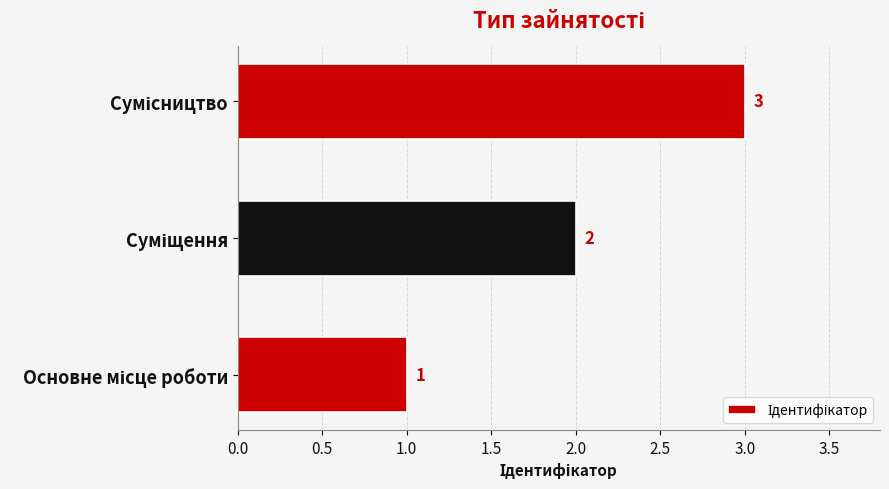

Count the values in the range 1 to 3.

3